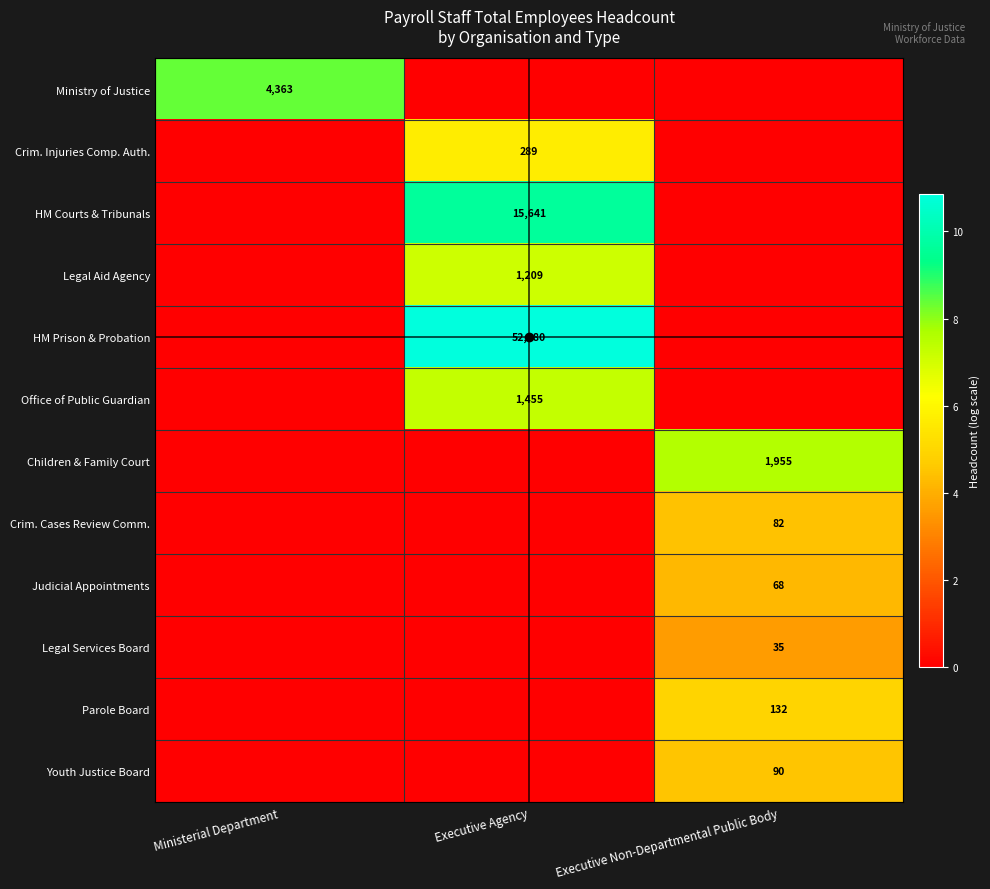

At which category is the sum across all series the highest?

Executive Agency